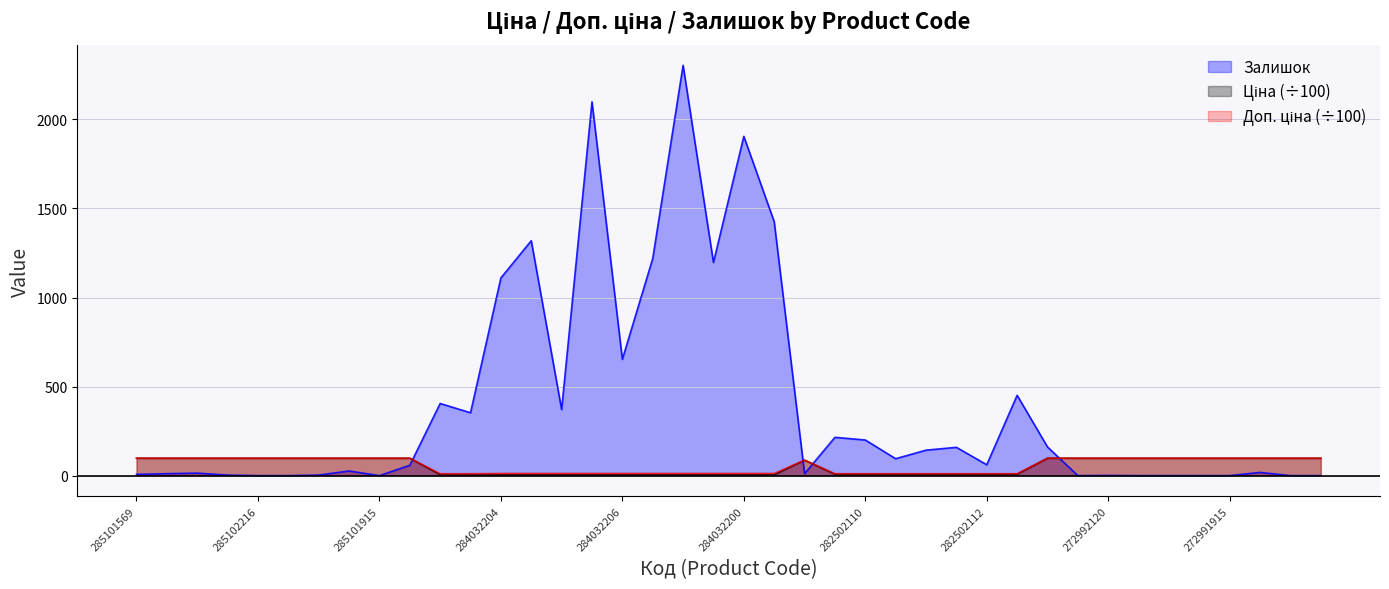

Rank the series by their maximum value, from lowest to highest.

Ціна, Доп. ціна, Залишок